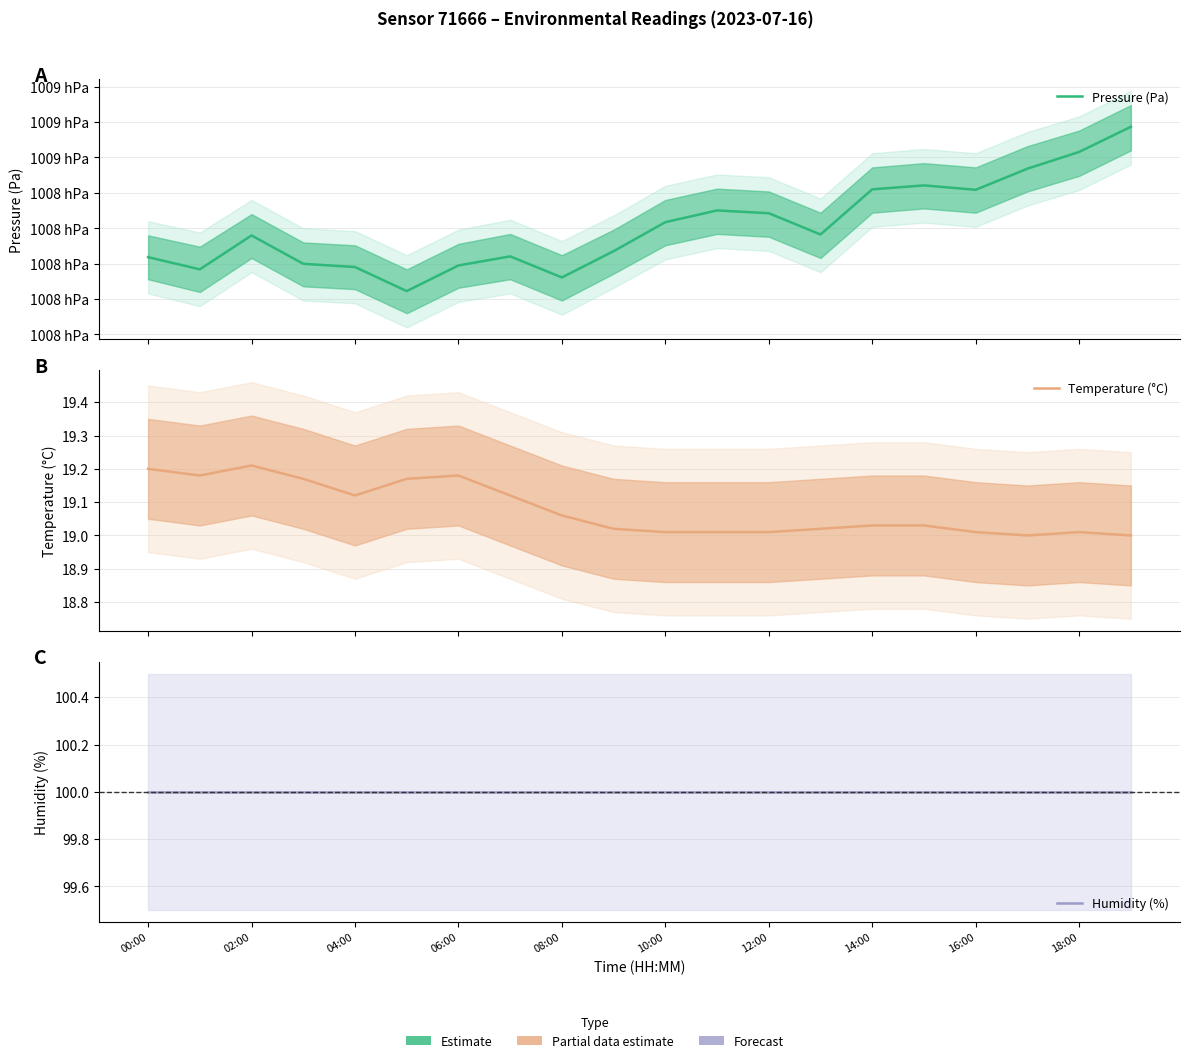

At 13, list the series in order from largest to smallest.

Pressure (Pa), Humidity (%), Temperature (°C)